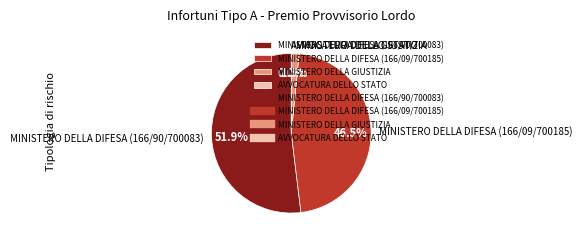

Which category accounts for the majority?

MINISTERO DELLA DIFESA (166/90/700083)